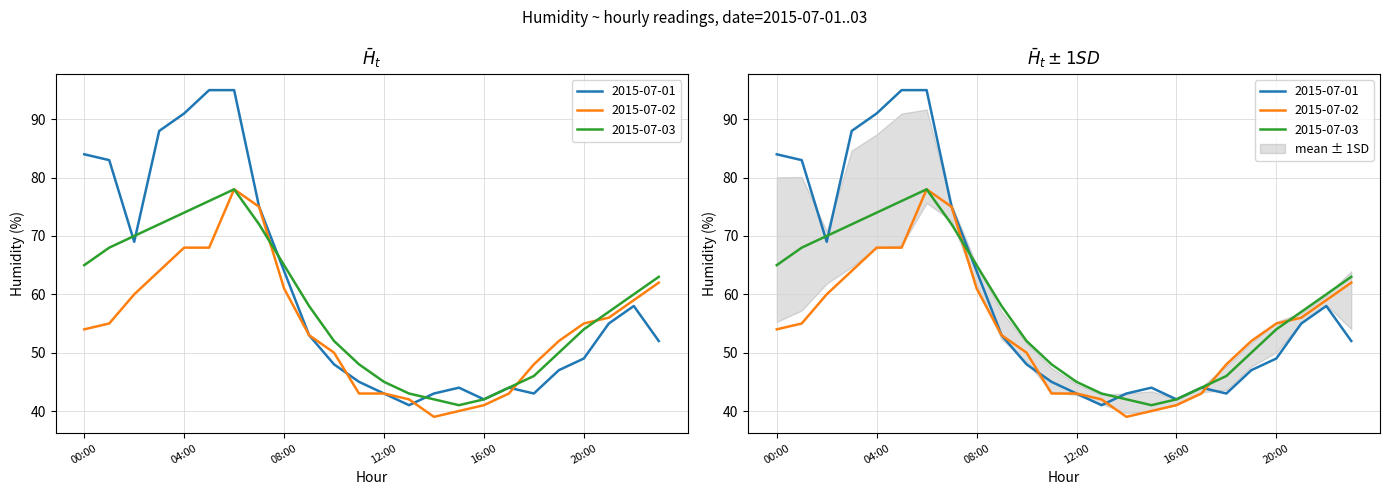

True or false: 2015-07-03 has more than 2 points higher than both neighbors.

False